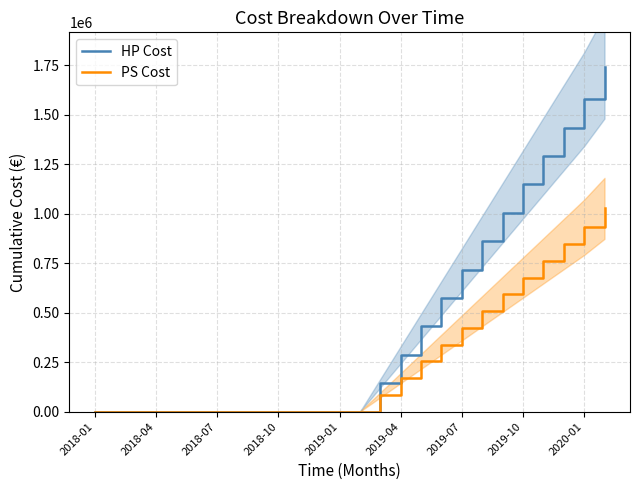

True or false: PS Cost has more than 1 points higher than both neighbors.

False